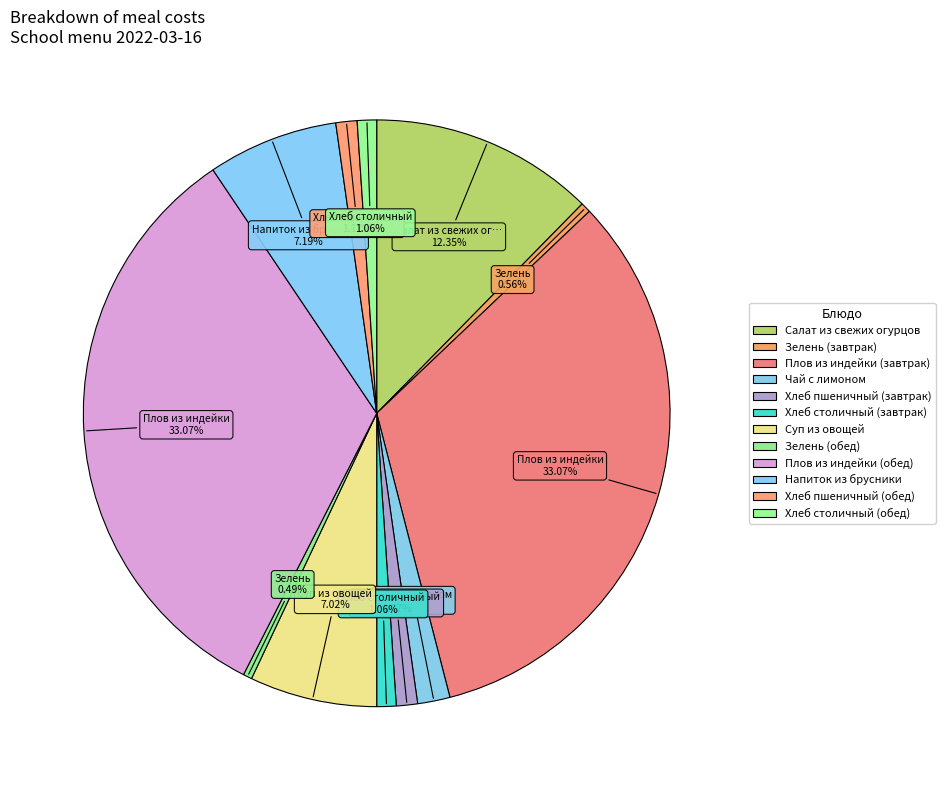

Count the number of slices in the pie.

12